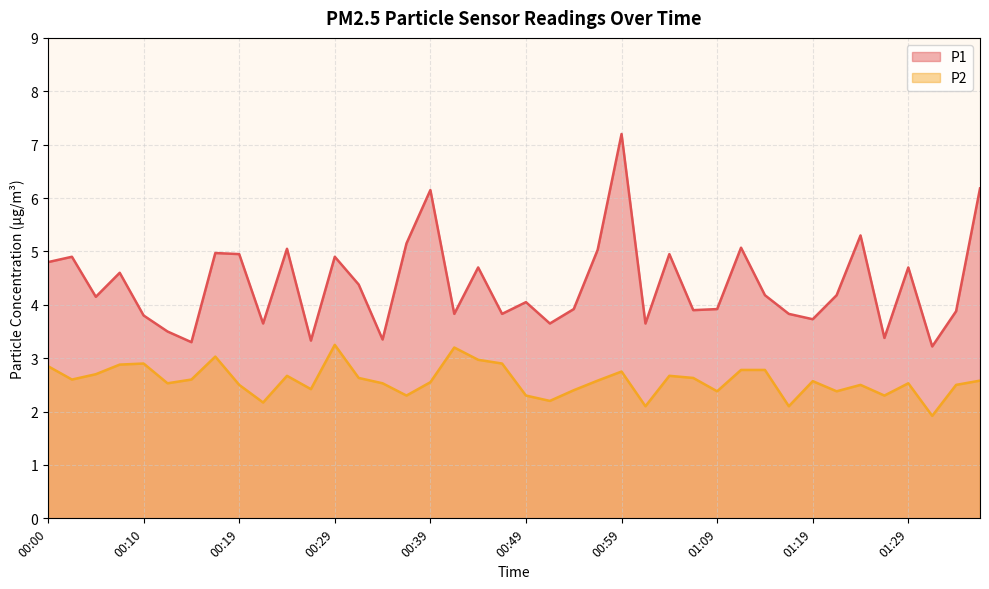

At which label does P2 first exceed 2?

00:00